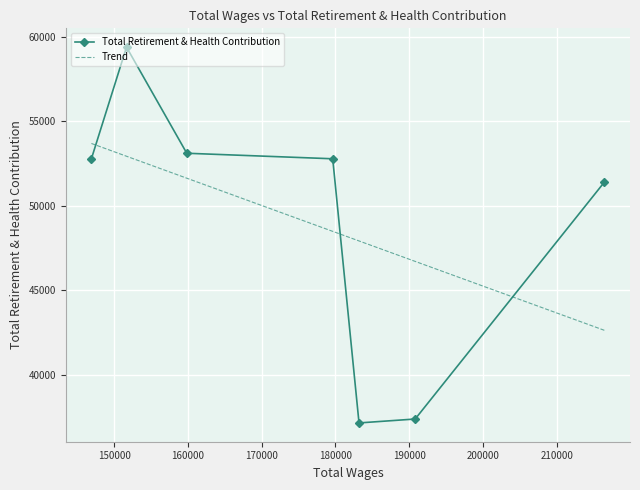

What is the value of the Total Retirement & Health Contribution point at the 5th from the left?

37155